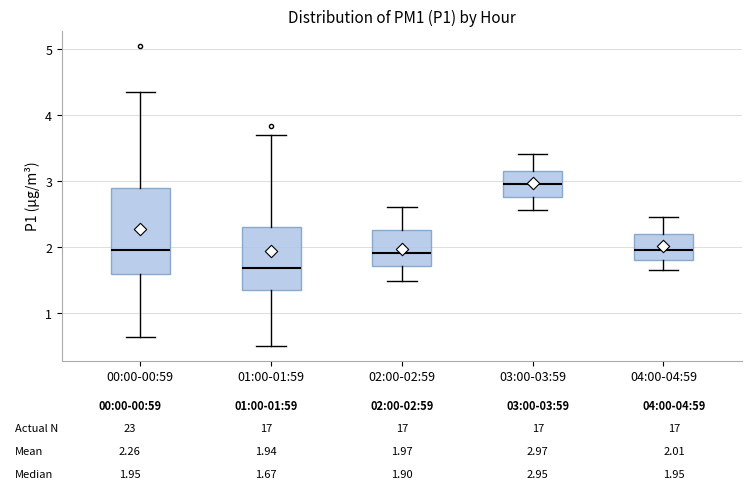

Comparing the boxes themselves (not the whiskers), which one is the tallest?

00:00-00:59